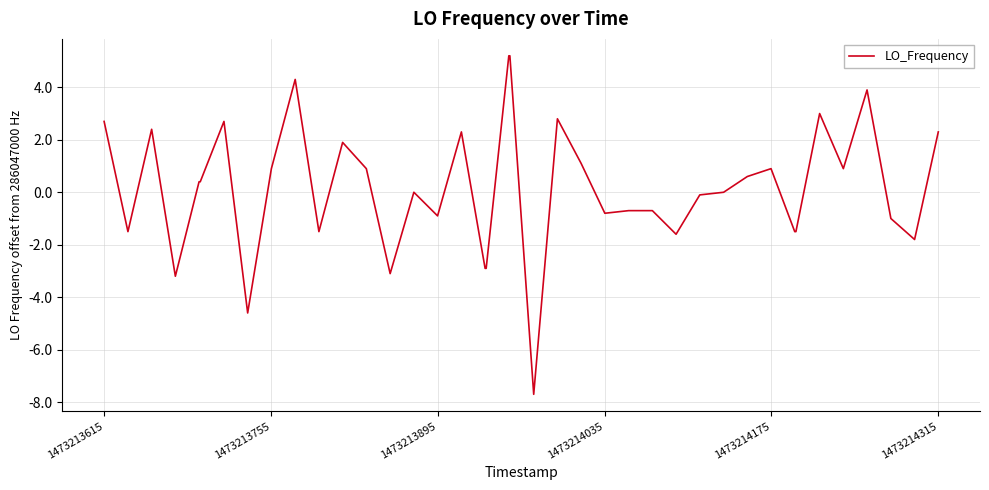

What is the difference between the maximum and minimum values?

12.9